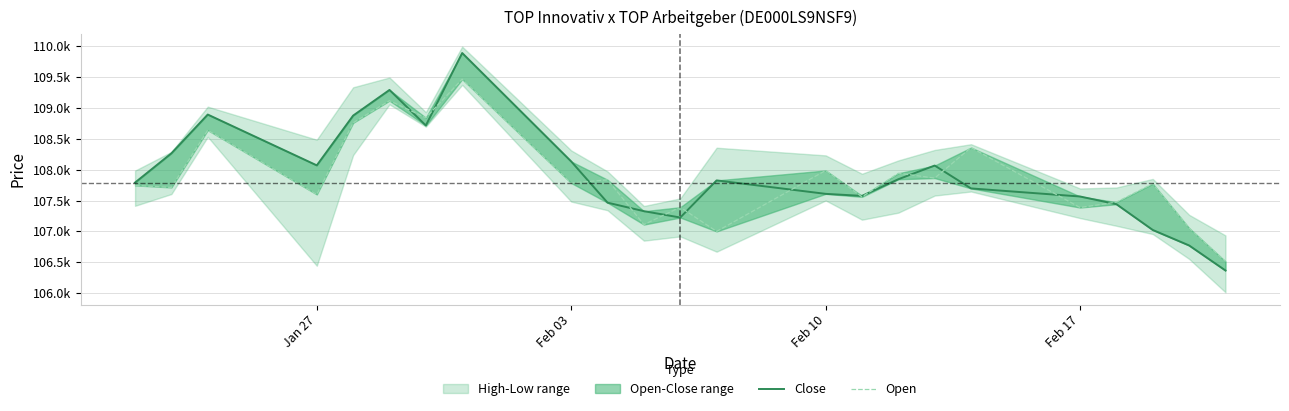

Which series has the largest range (max minus min)?

Close